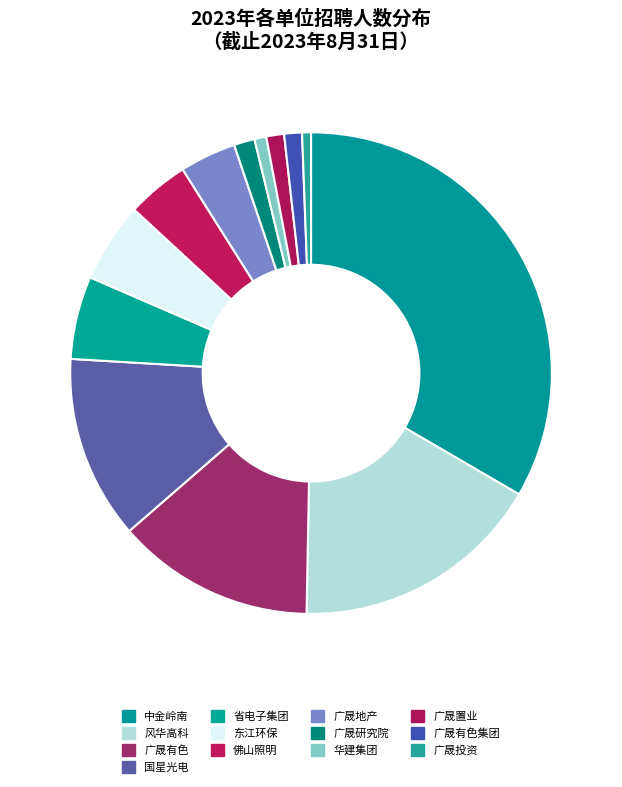

Count the number of slices in the pie.

13